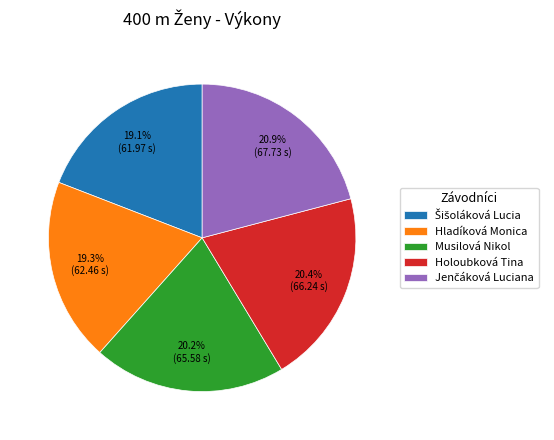

Does any single category account for the majority?

No